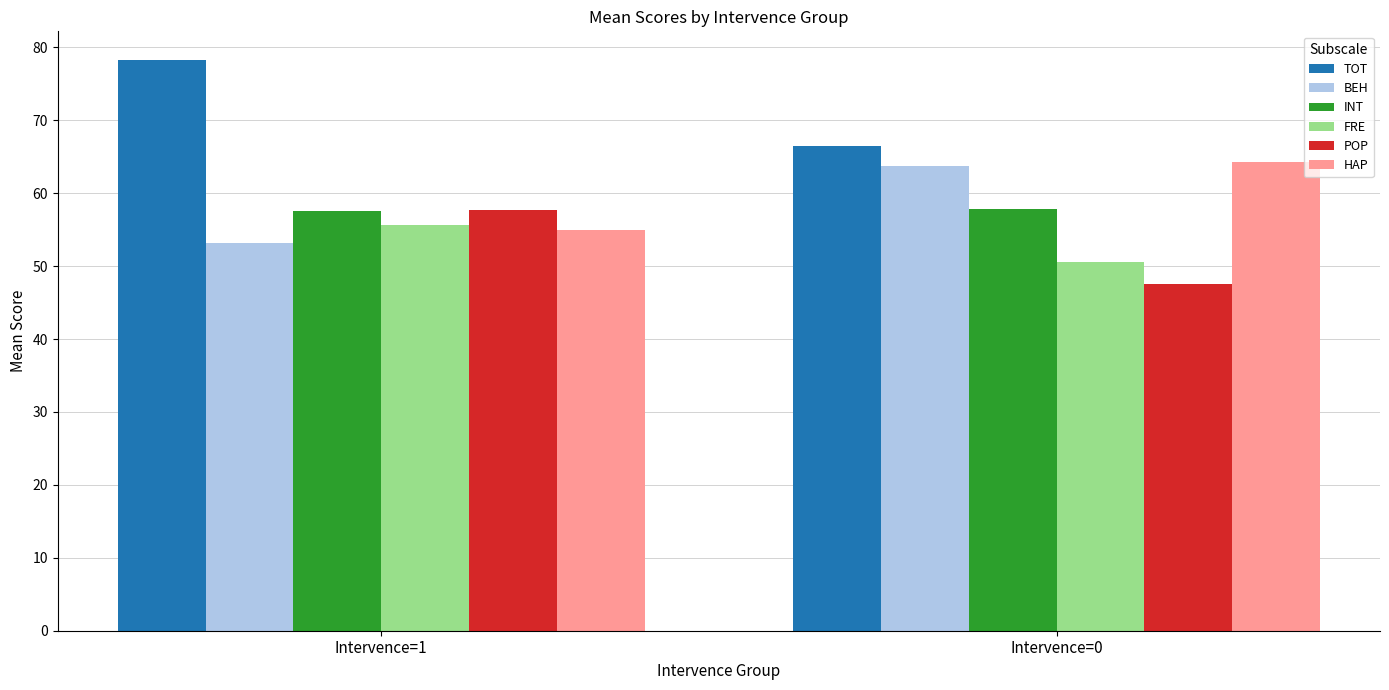

The value of BEH at Intervence=1 is 53.2. True or false?

True